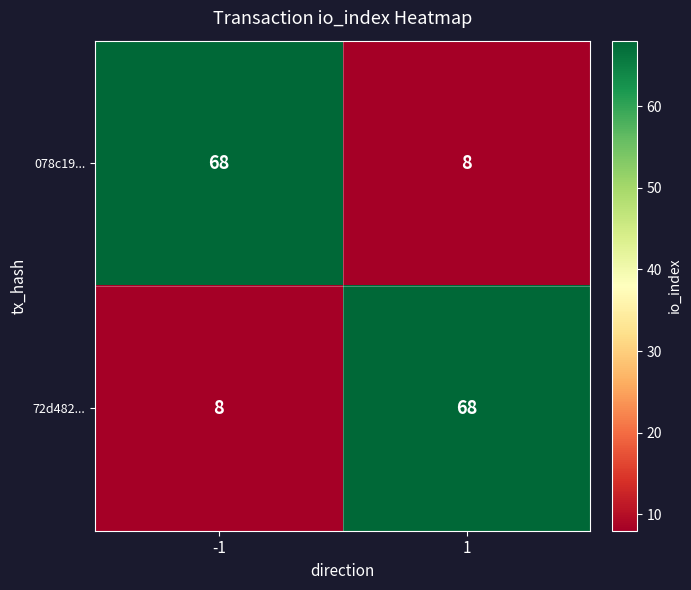

What is the approximate value of 72d482... at 1?

68